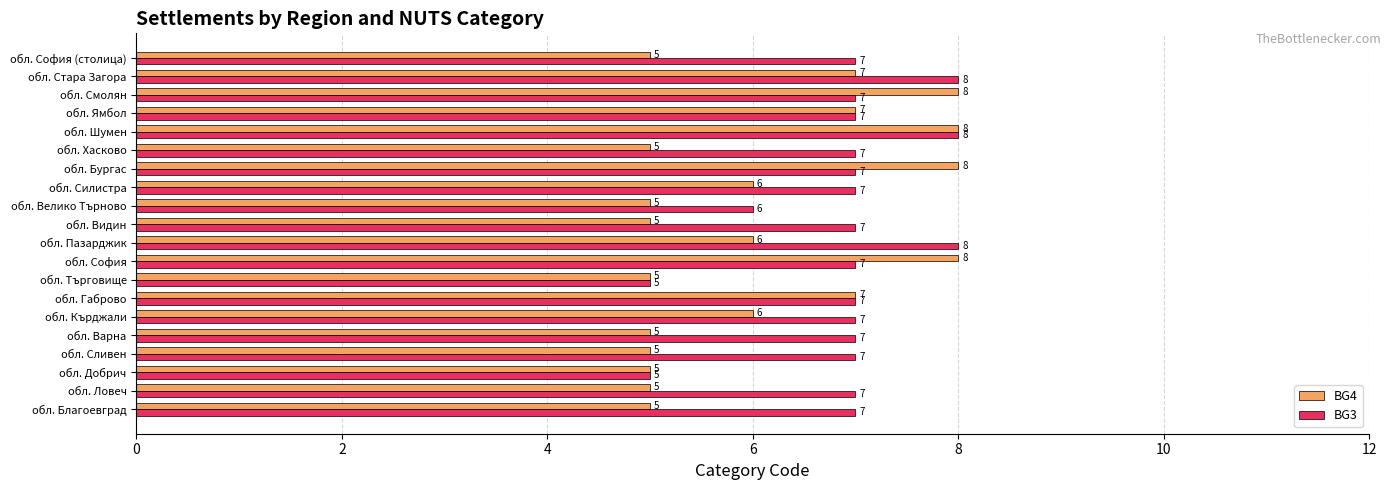

List the series in order of their overall mean, lowest first.

BG4, BG3